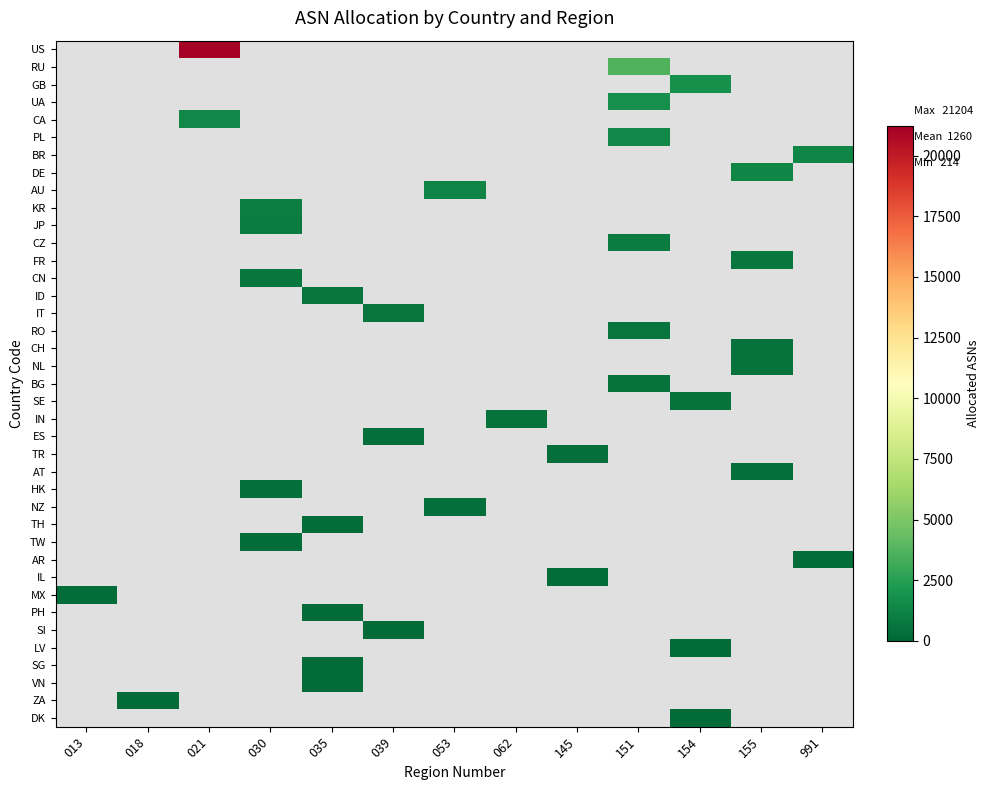

At 062, list the series in order from largest to smallest.

IN, US, RU, GB, UA, CA, PL, BR, DE, AU, KR, JP, CZ, FR, CN, ID, IT, RO, CH, NL, BG, SE, ES, TR, AT, HK, NZ, TH, TW, AR, IL, MX, PH, SI, LV, SG, VN, ZA, DK